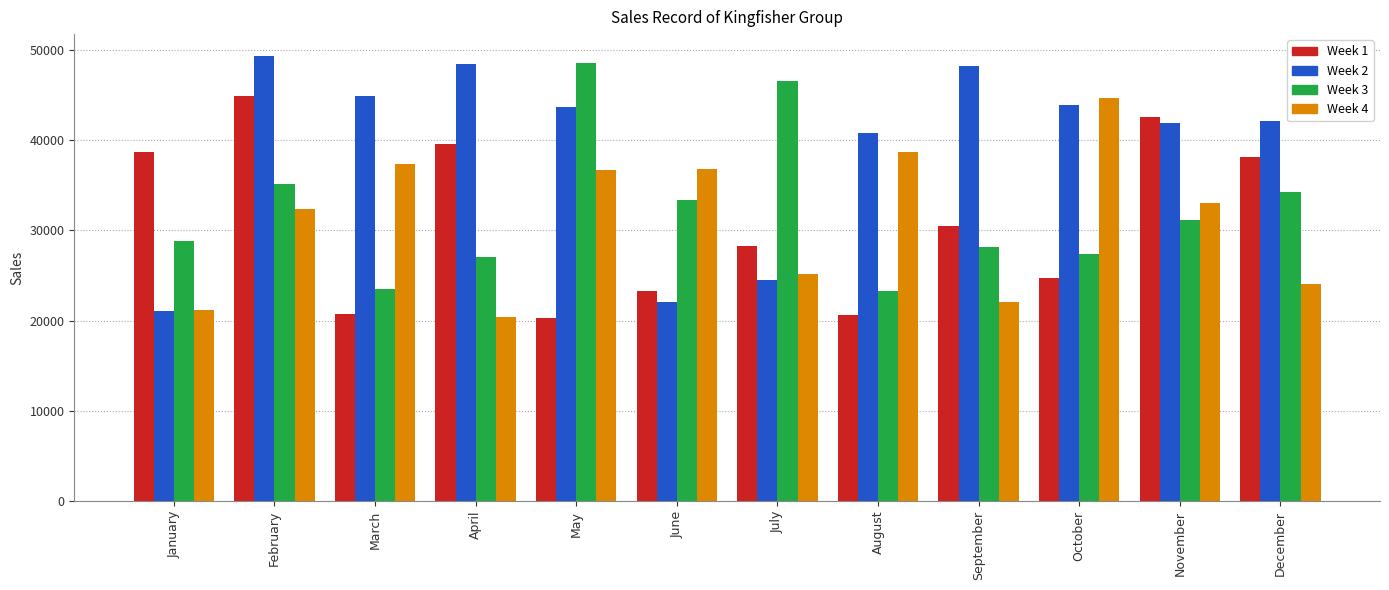

Which series changed the most between March and June?

Week 2